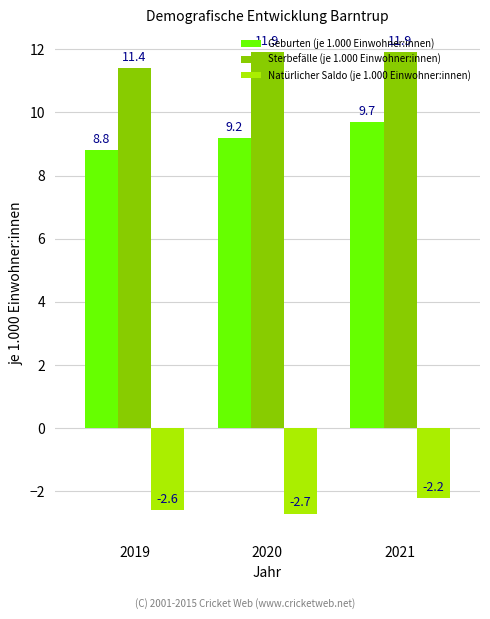

Which series has the largest total across all categories?

Sterbefälle (je 1.000 Einwohner:innen)